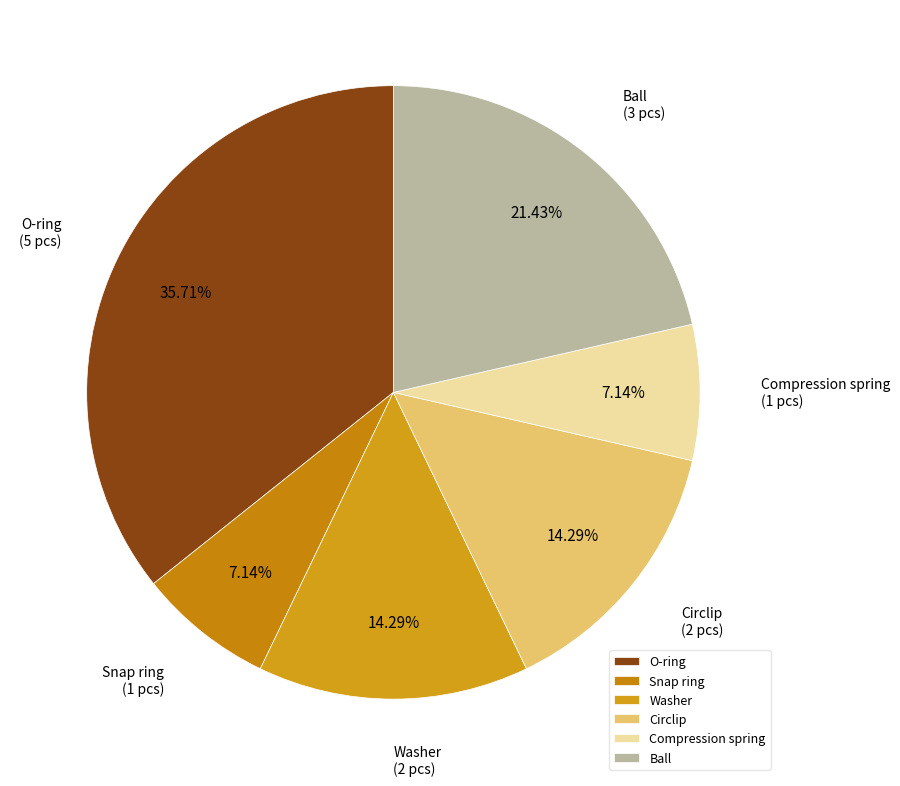

What percentage is the O-ring slice, to the nearest percent?

36%